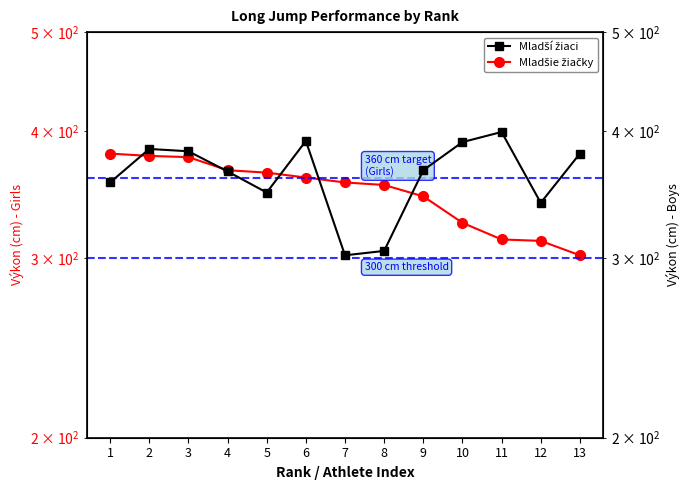

At how many categories does at least one series exceed 364?

9